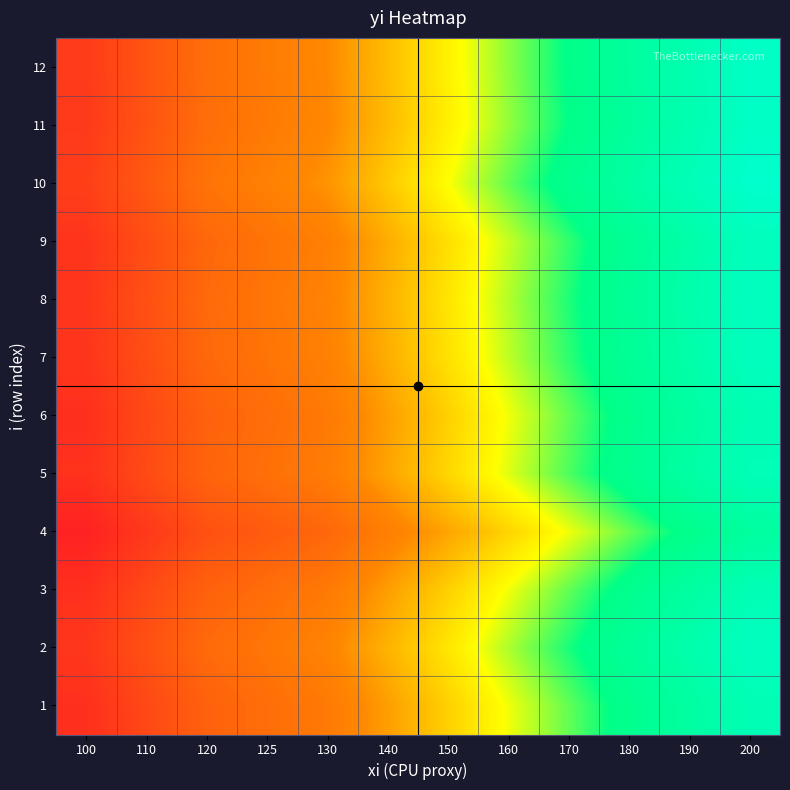

List the series in order of their peak value, lowest first.

4, 1, 3, 6, 5, 9, 7, 8, 2, 11, 12, 10